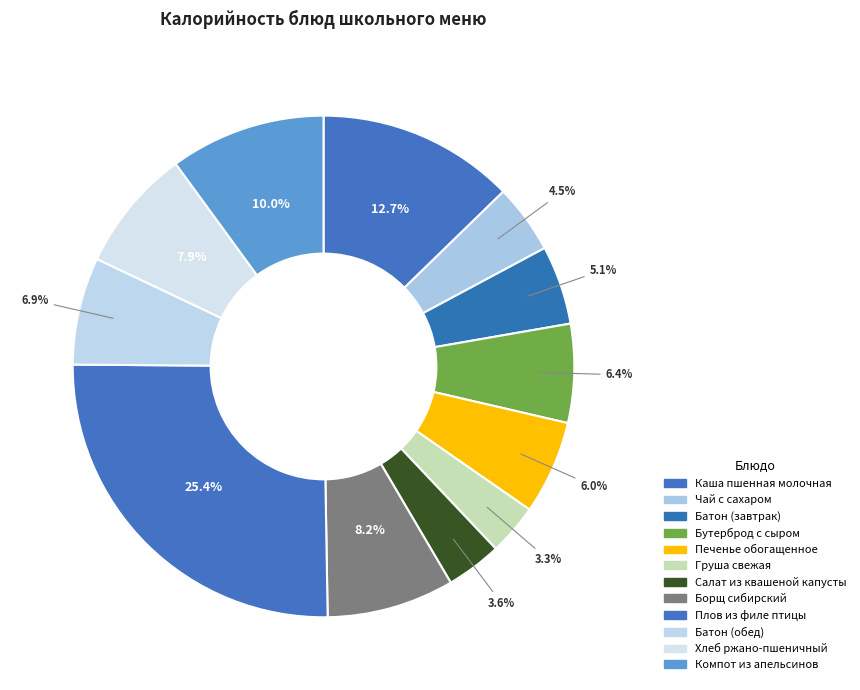

Which has a higher value, Хлеб ржано-пшеничный or Груша свежая?

Хлеб ржано-пшеничный